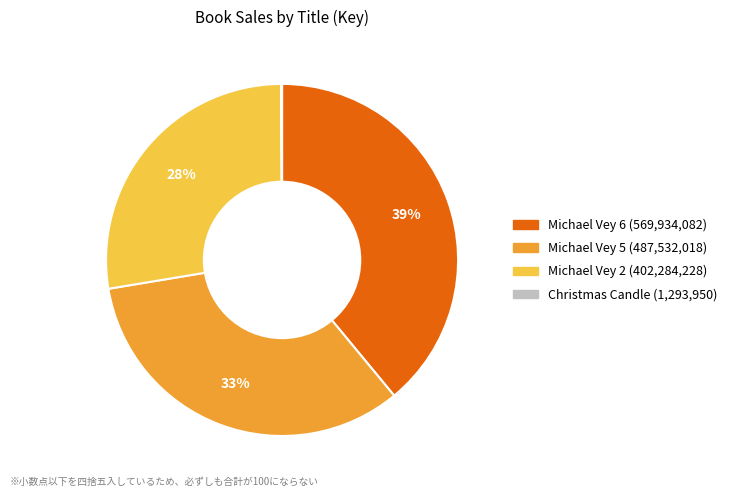

Which slice is the largest?

Michael Vey 6